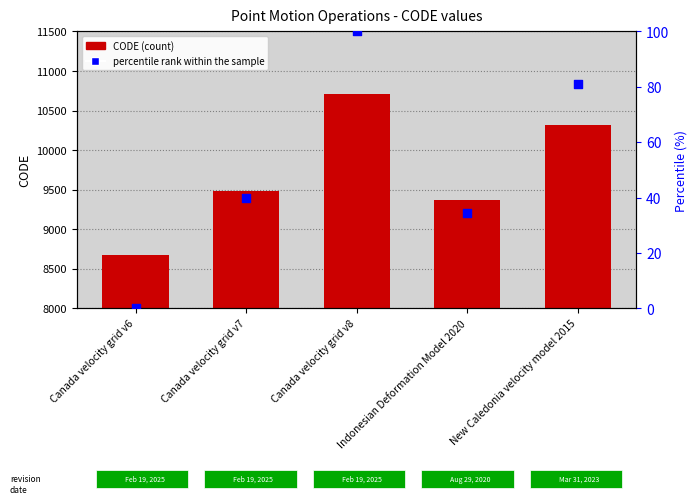

Which series has the widest spread of Y values?

CODE